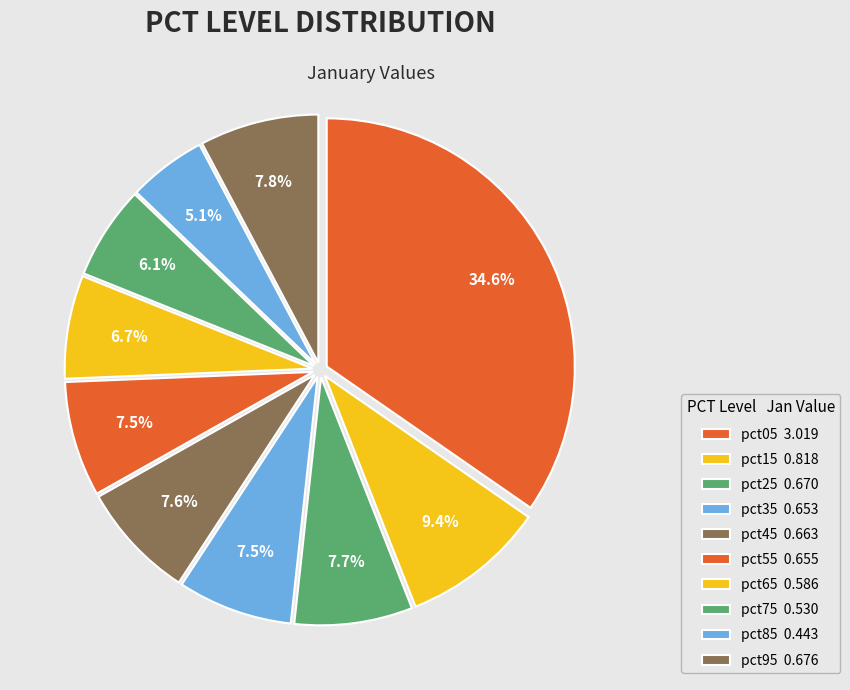

What is the smallest slice in the pie chart?

pct85